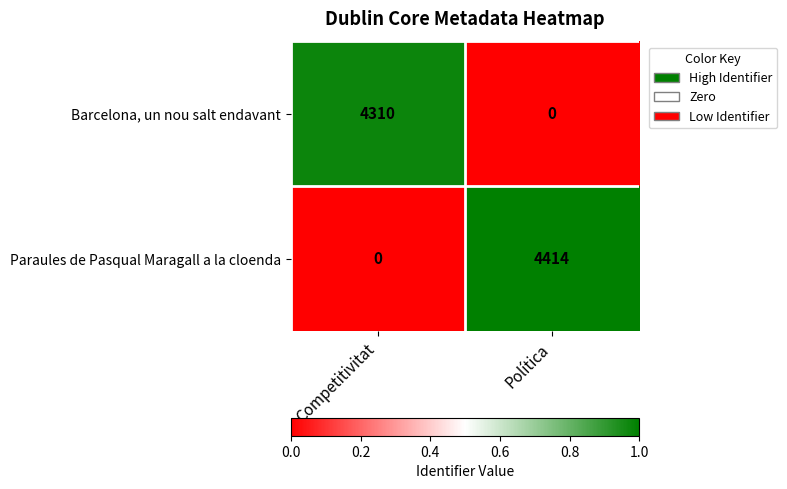

Is it true that Paraules de Pasqual Maragall a la cloenda equals 4414 at Política?

True